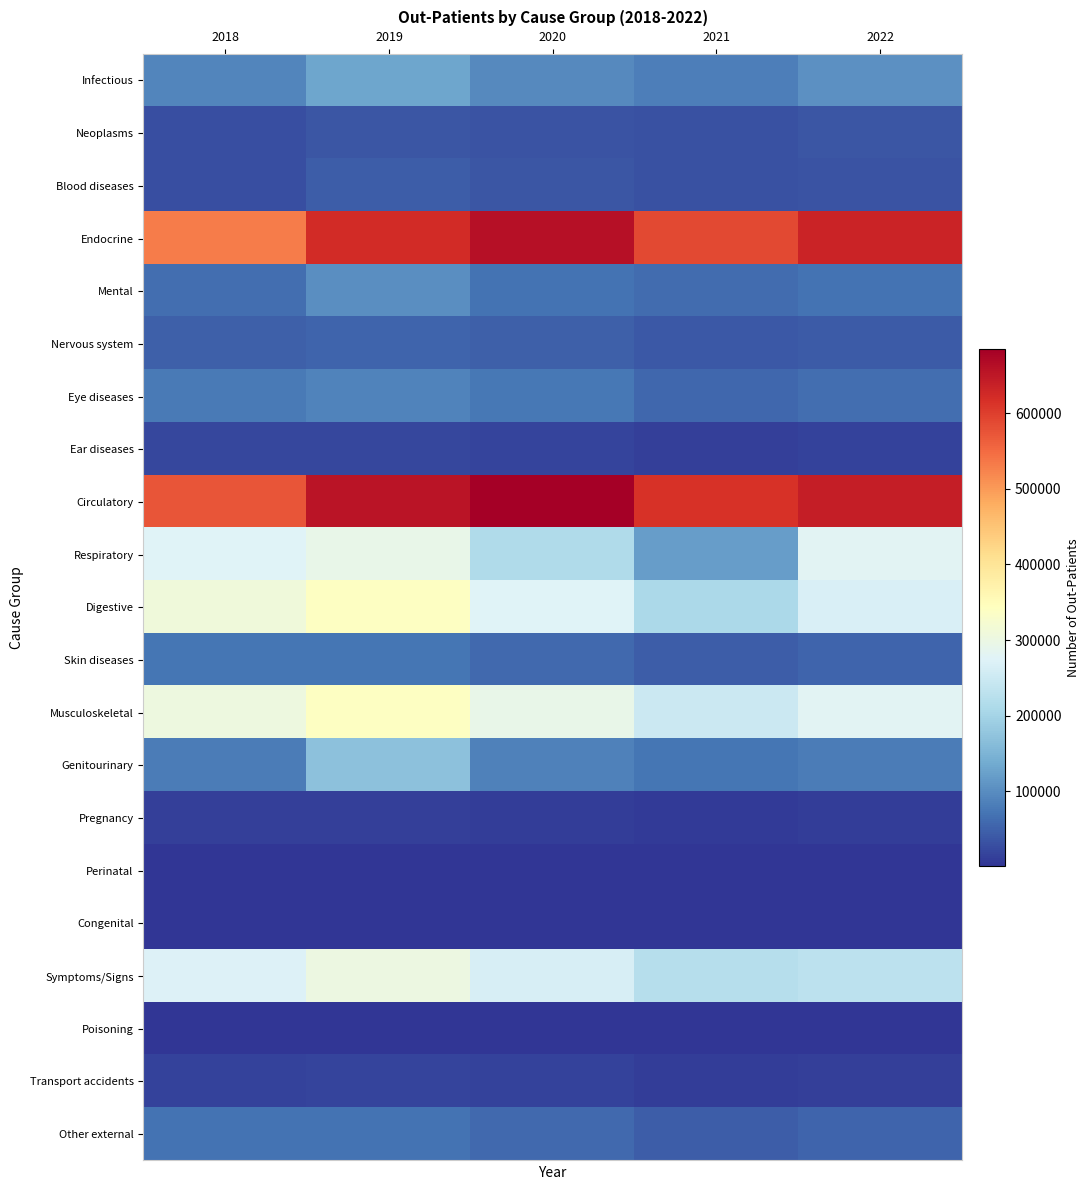

At which category does the chart reach its minimum across all series?

2021